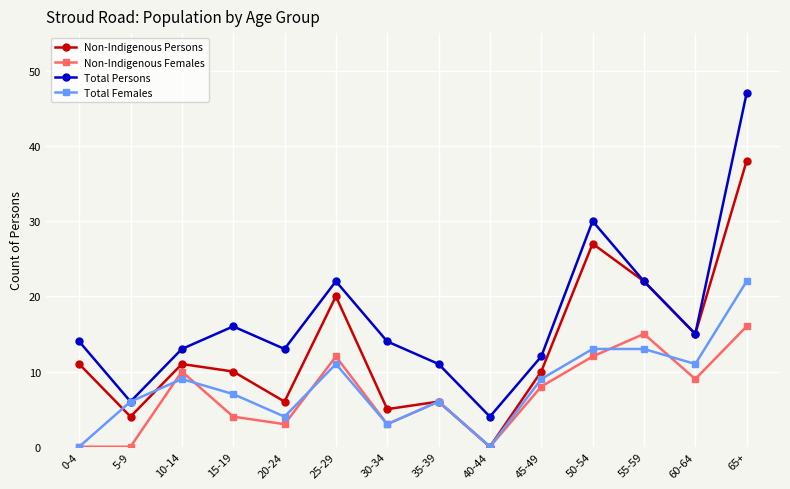

True or false: Total Females has a value of 2 at 35-39.

False